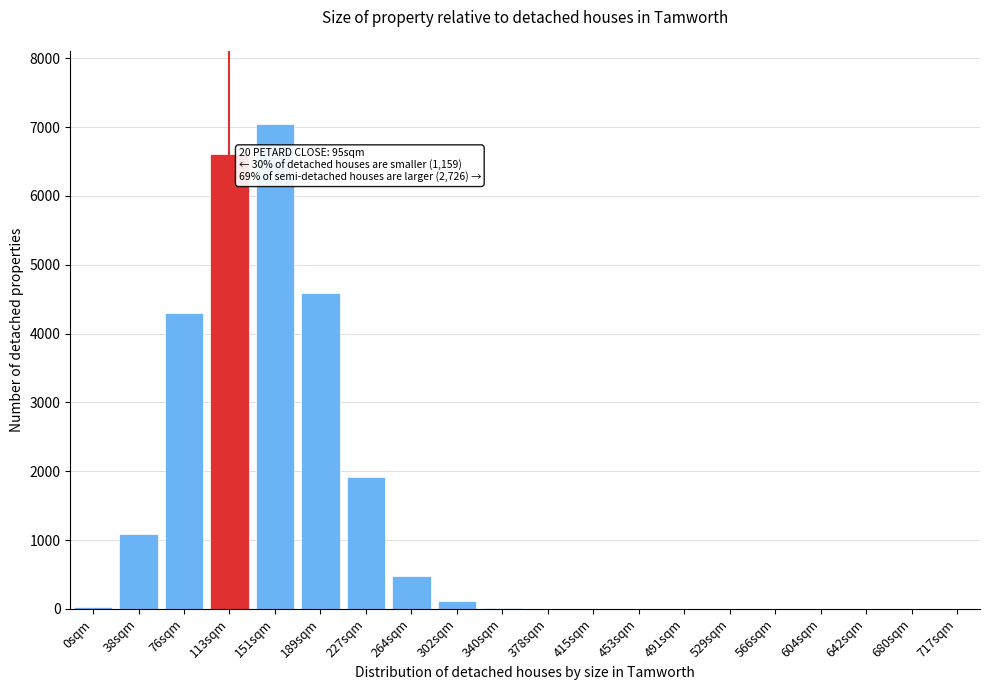

What is the maximum value shown in the chart?

7050